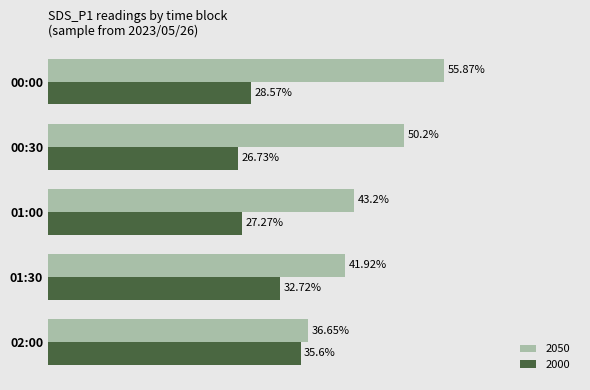

List the series in order of their peak value, lowest first.

2000, 2050